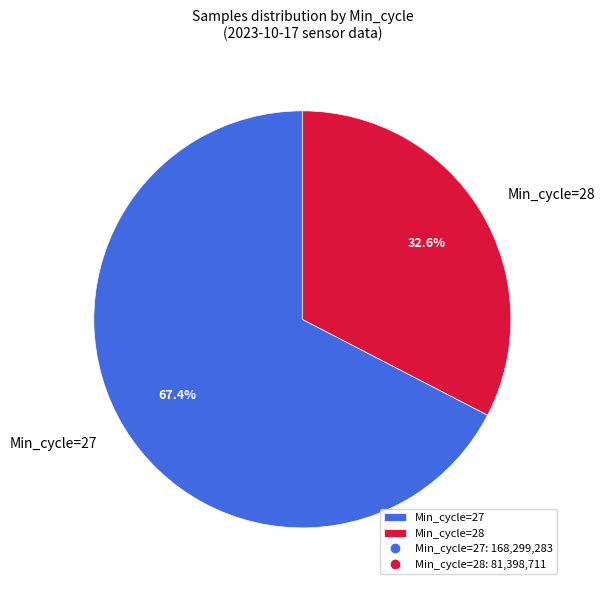

What is the ratio of the value at Min_cycle=27 to the value at Min_cycle=28?

2.1